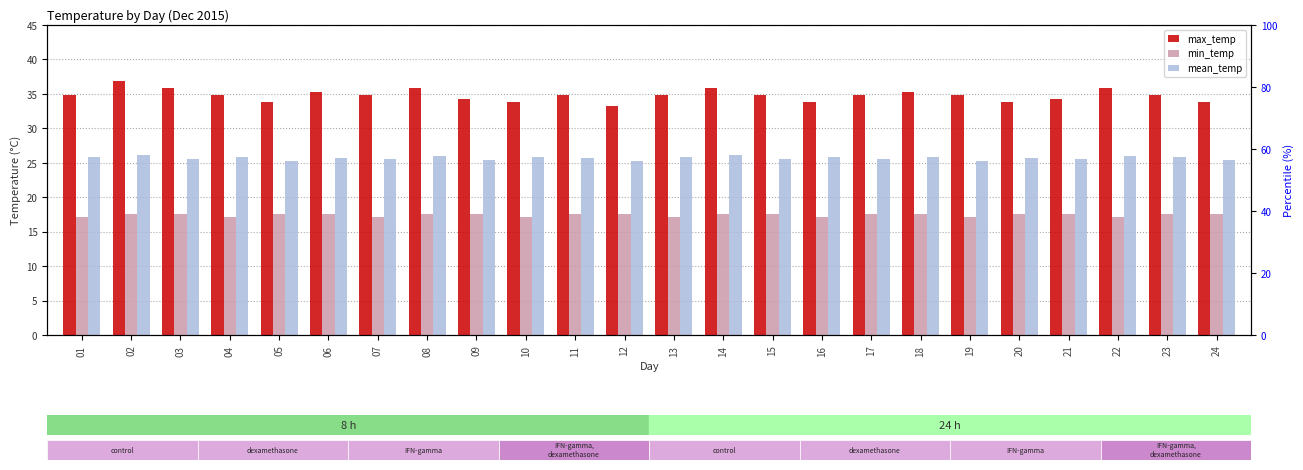

What is the average value of the min_temp series?

17.5